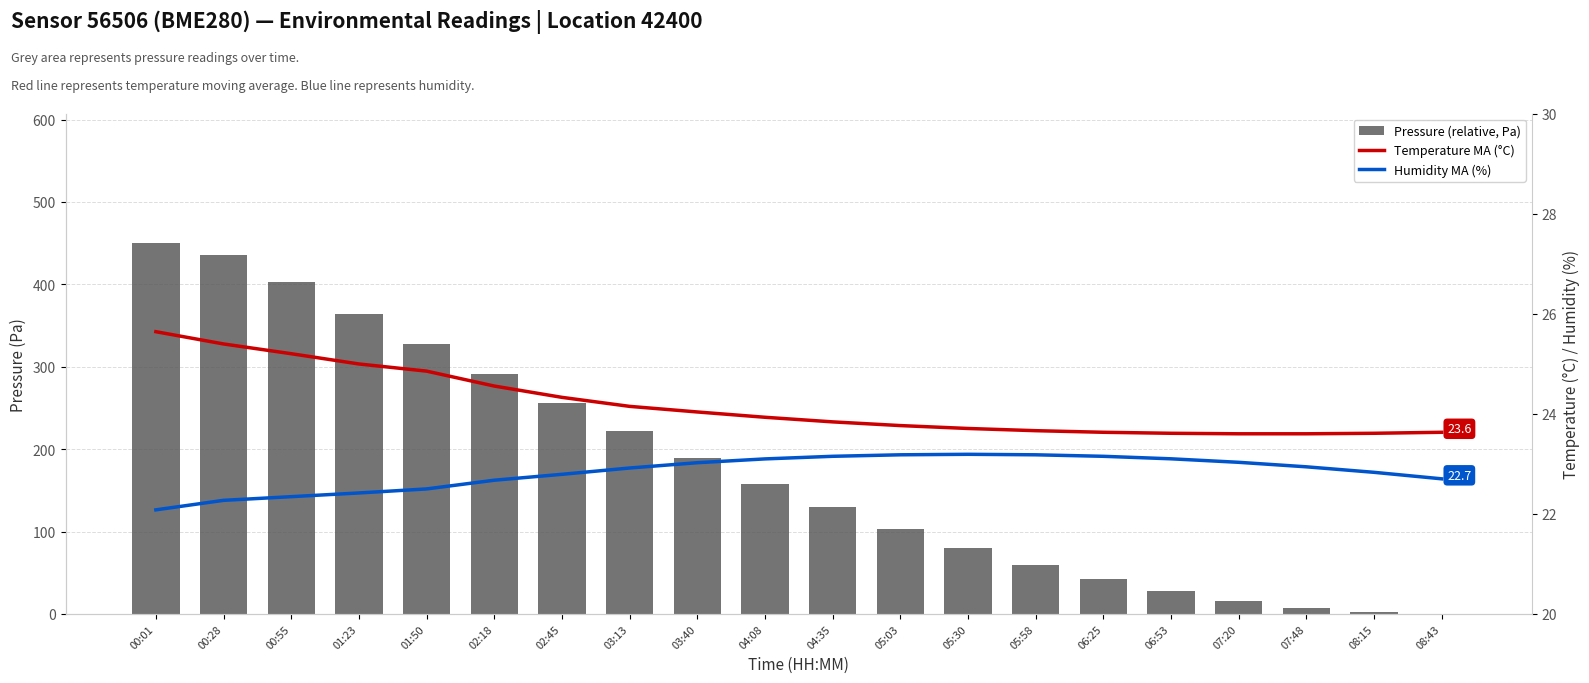

What is the difference between the Temperature MA (°C) values at 06:53 and 01:23?

1.4